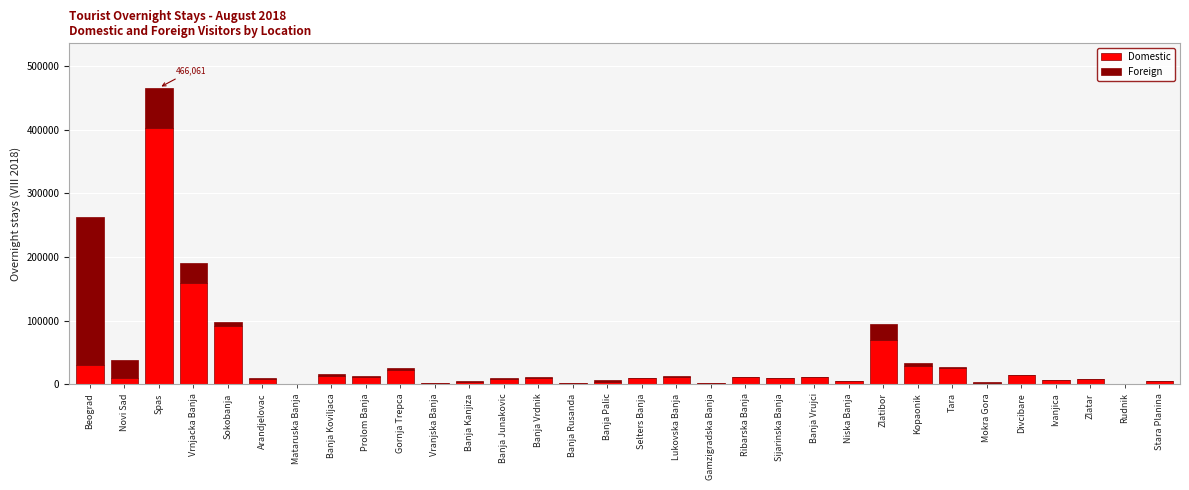

At which category is the sum across all series the highest?

Spas